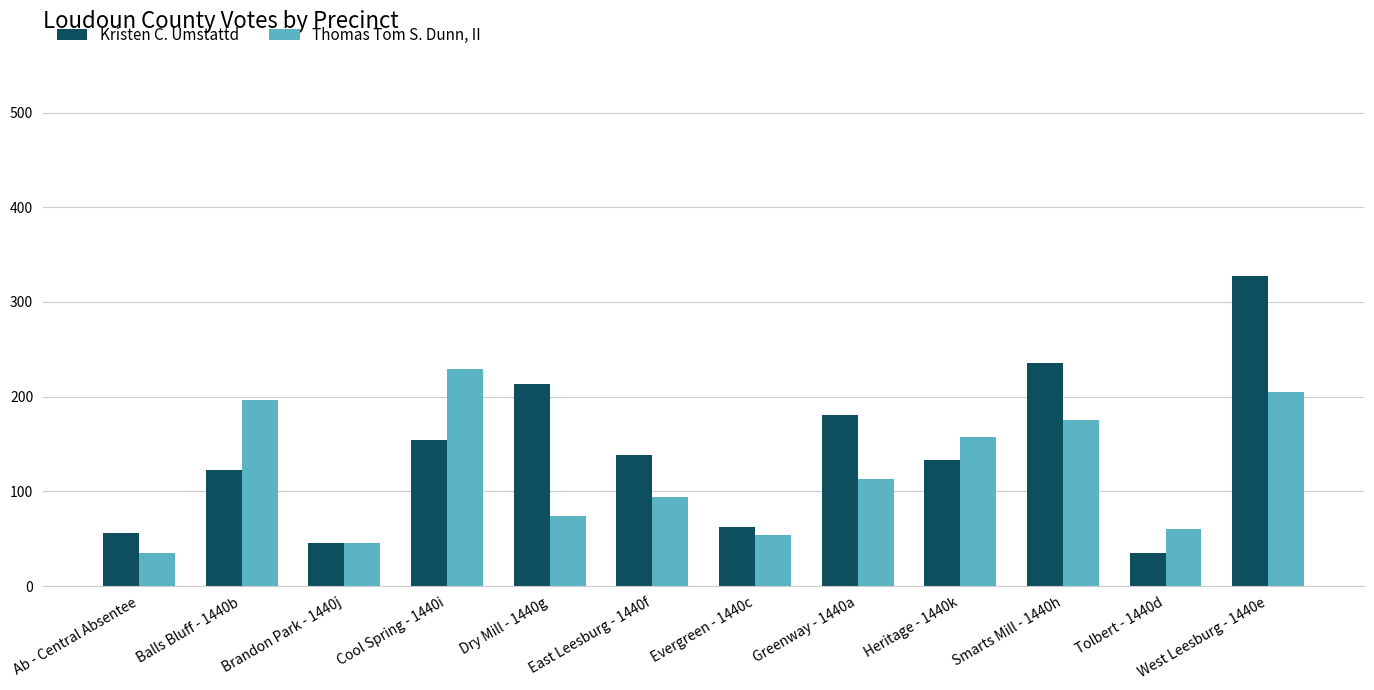

Rank the categories by Kristen C. Umstattd value from lowest to highest.

Tolbert - 1440d, Brandon Park - 1440j, Ab - Central Absentee, Evergreen - 1440c, Balls Bluff - 1440b, Heritage - 1440k, East Leesburg - 1440f, Cool Spring - 1440i, Greenway - 1440a, Dry Mill - 1440g, Smarts Mill - 1440h, West Leesburg - 1440e